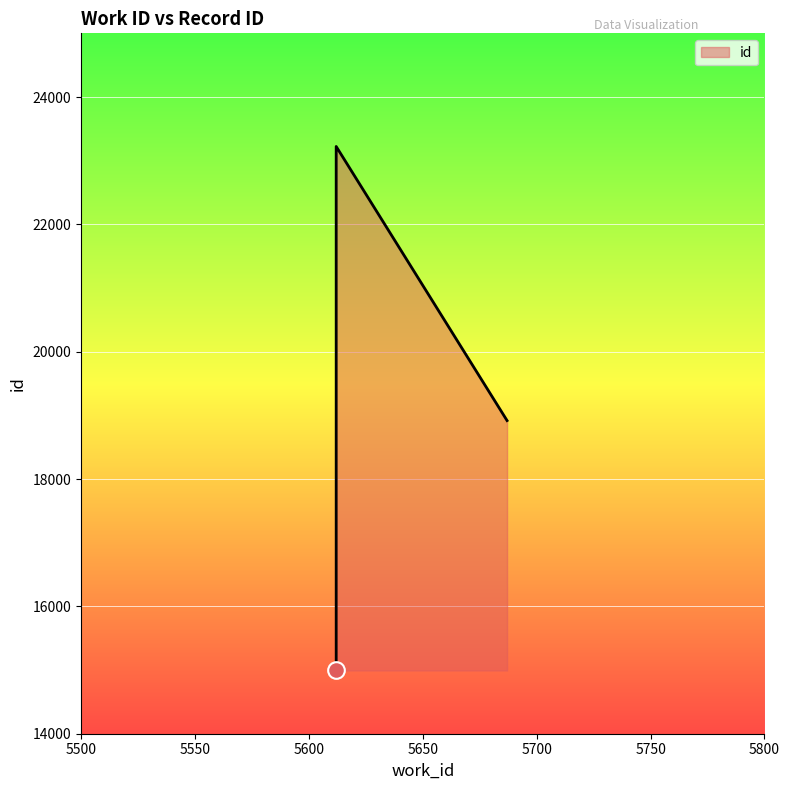

What is the value of the 2nd point from the left?

18918